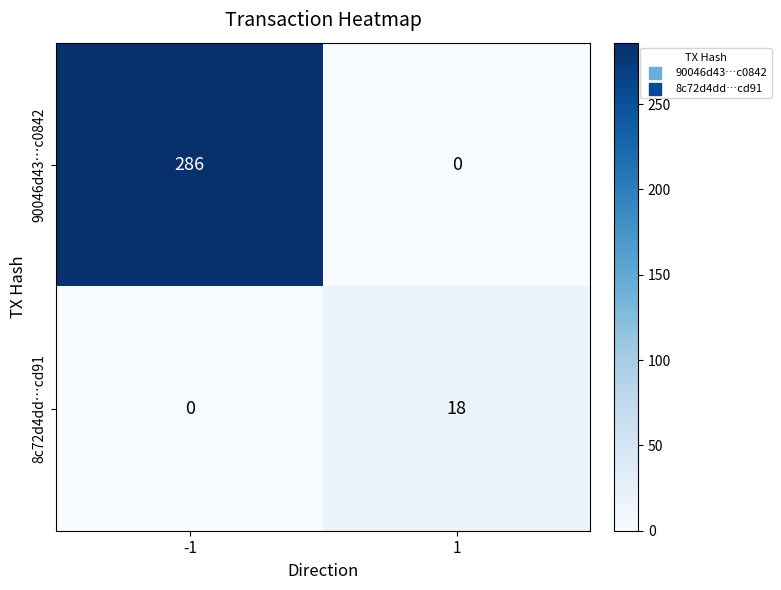

List the series in order of their peak value, highest first.

90046d43…c0842, 8c72d4dd…cd91